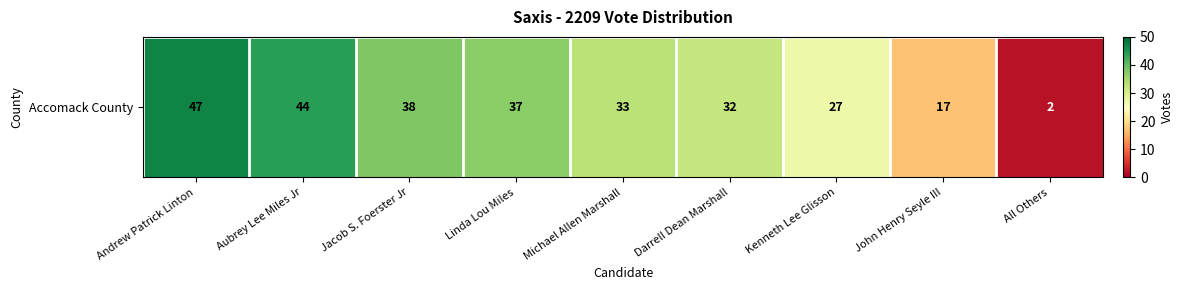

Where is the data nearest to the value 24?

Kenneth Lee Glisson